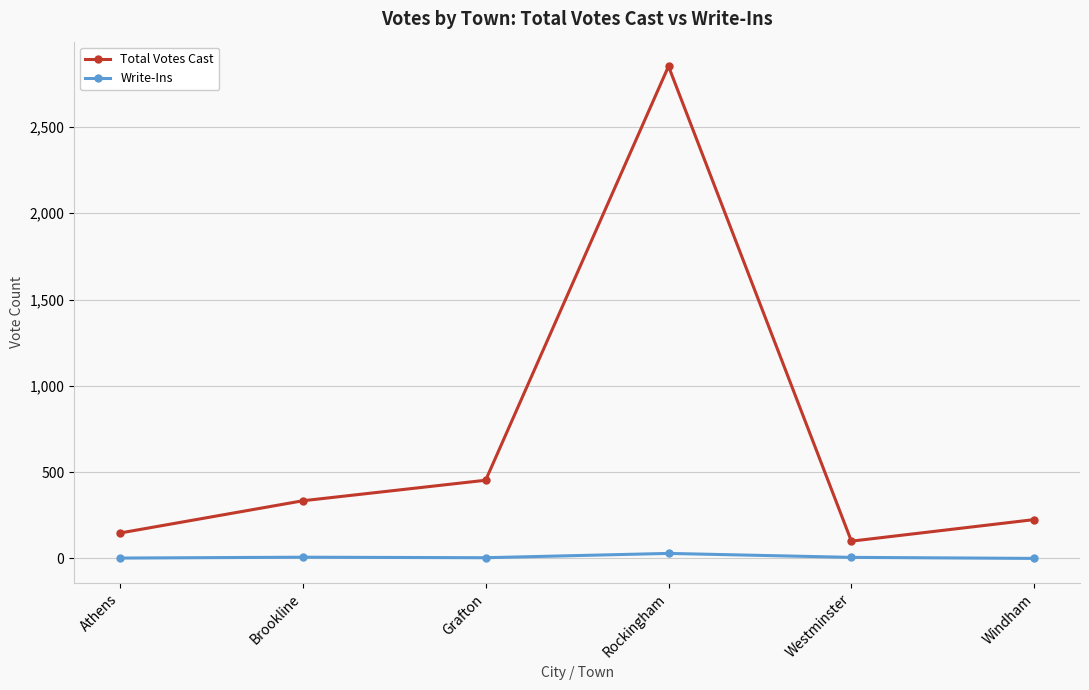

Which series changed the most between Rockingham and Windham?

Total Votes Cast